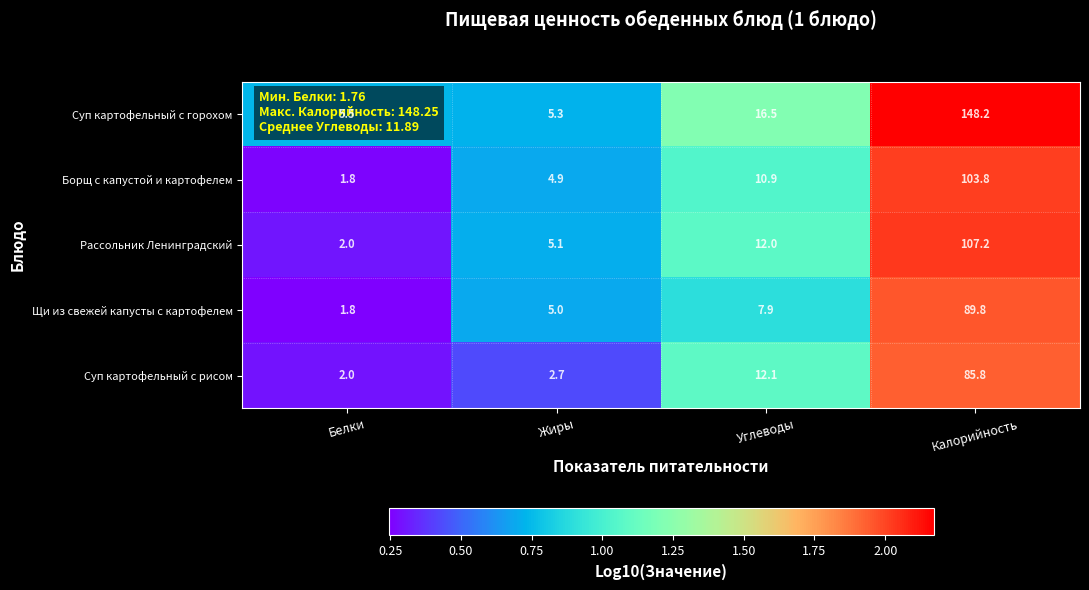

At which category is the sum across all series the highest?

Калорийность